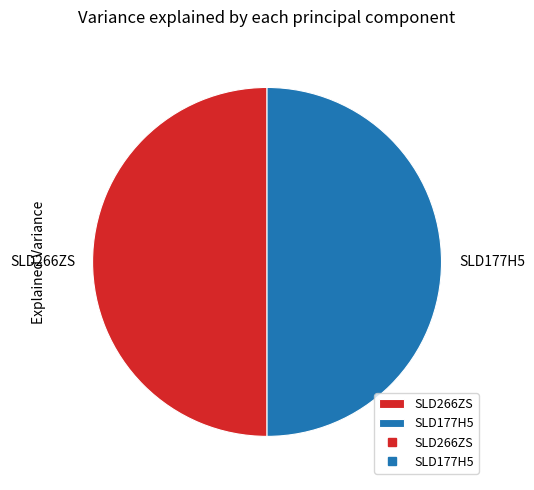

Do SLD177H5 and SLD266ZS together represent more than half of the pie?

Yes